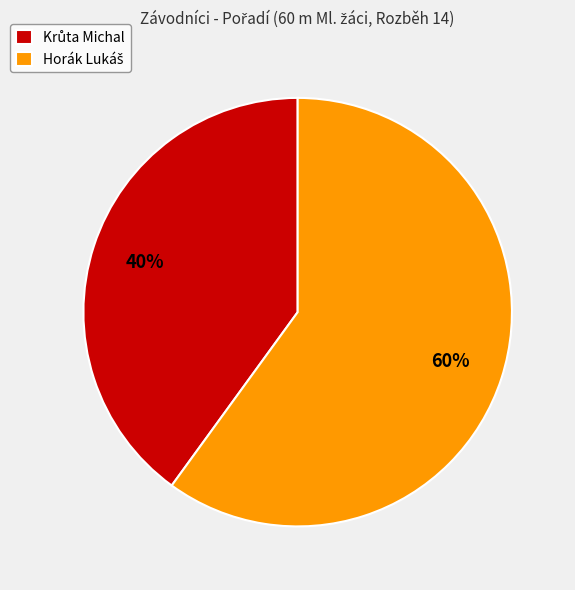

Does any single category account for the majority?

Yes